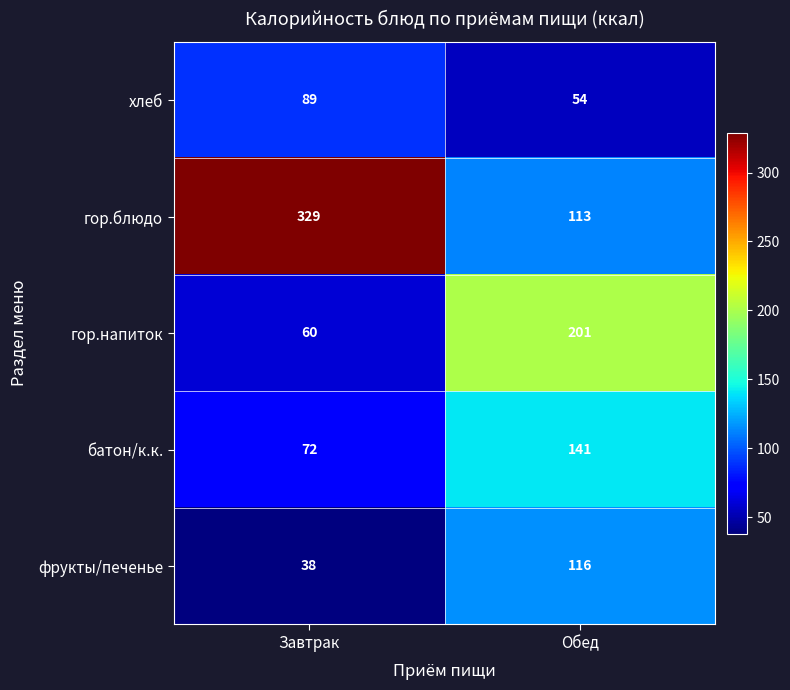

Which series has the widest spread of values?

гор.блюдо